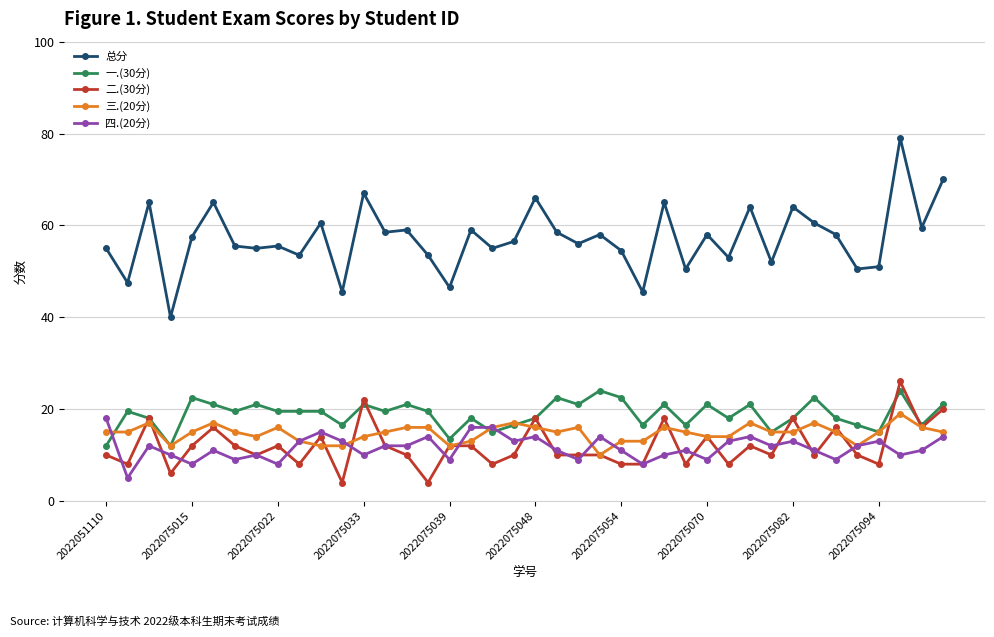

Which series has the largest range (max minus min)?

总分